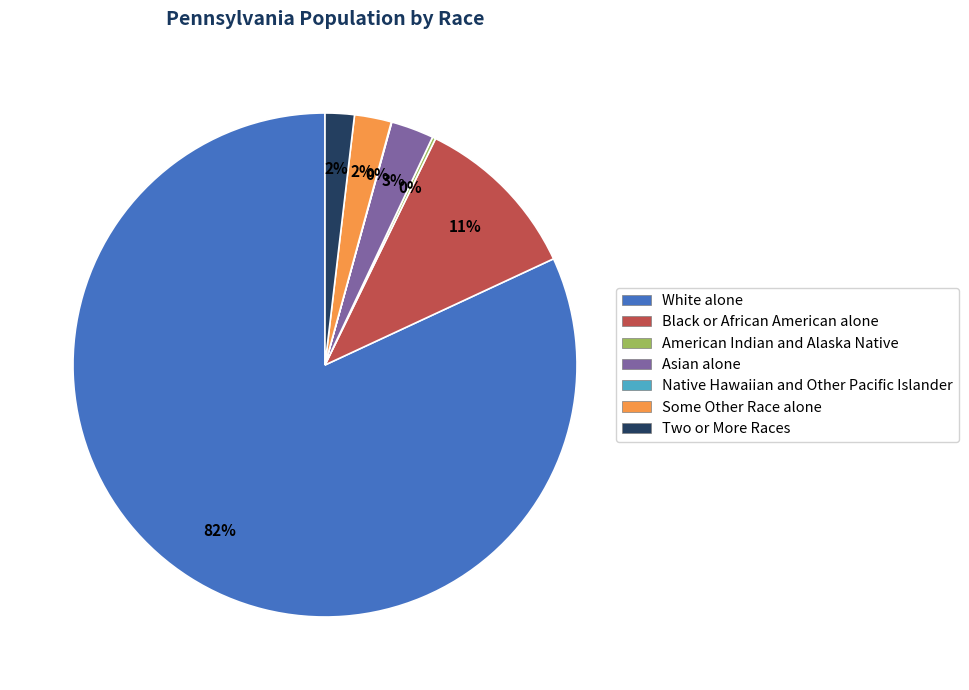

To the nearest percent, what is the difference between the Two or More Races and Black or African American alone slice percentages?

9%